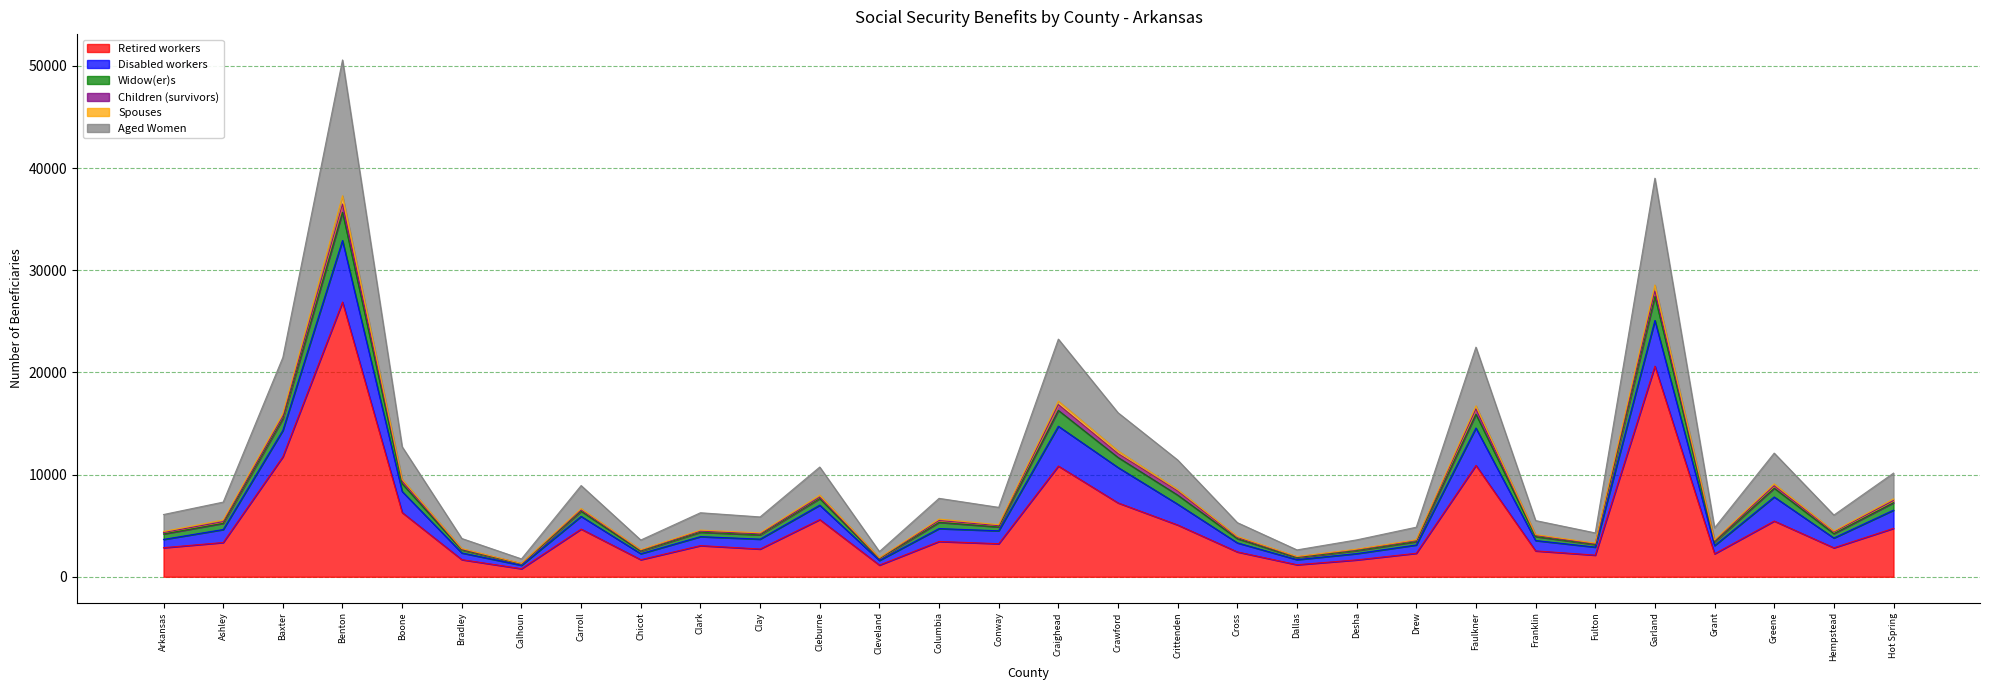

What position from the right is Hempstead?

2